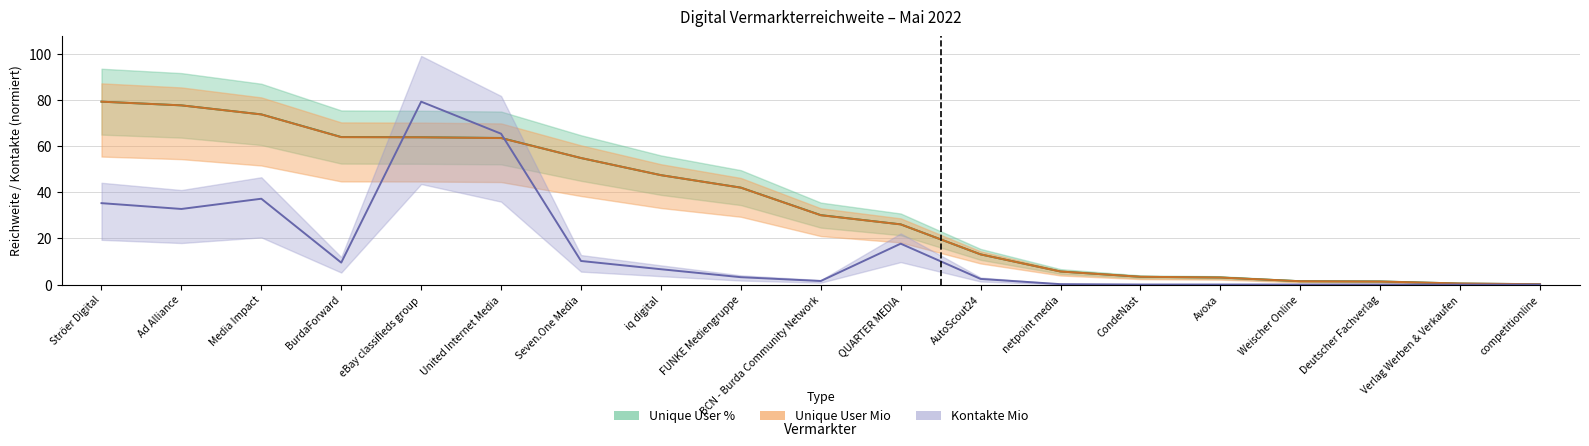

How many data points in Unique User % are less than 30?

9